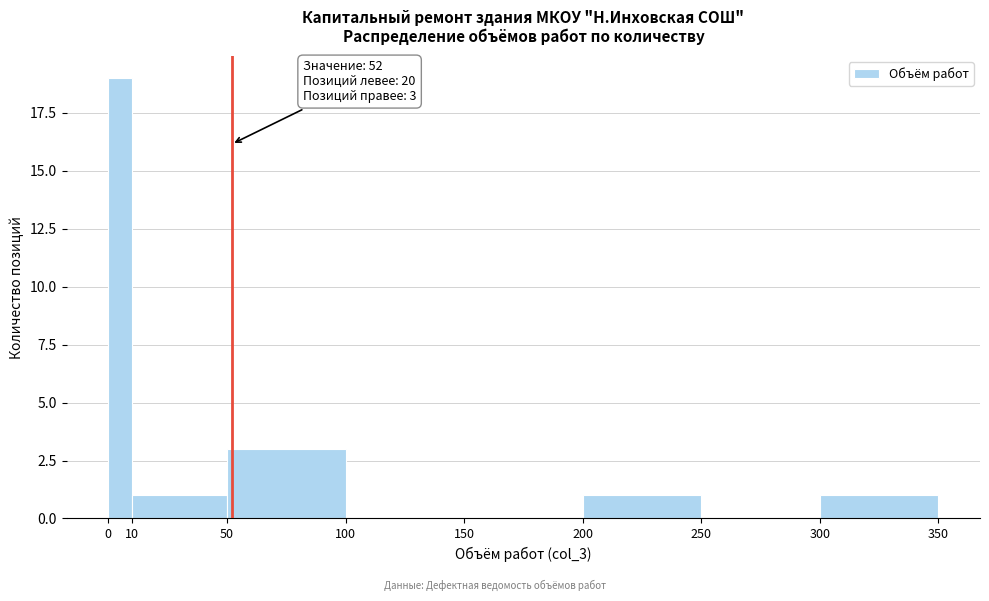

Which range on the x-axis has the tallest bar?

0 to 10